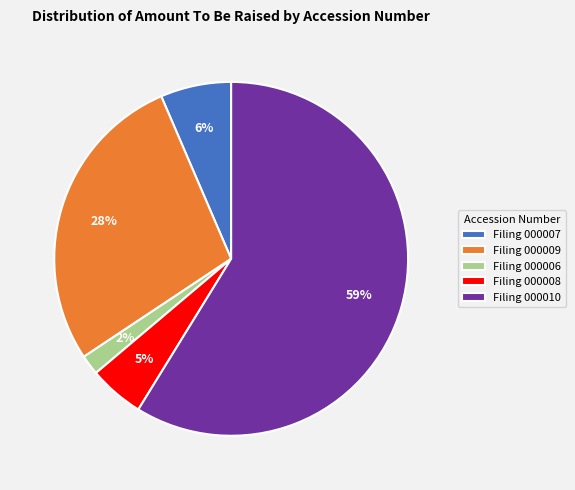

What is the smallest slice in the pie chart?

Filing 000006